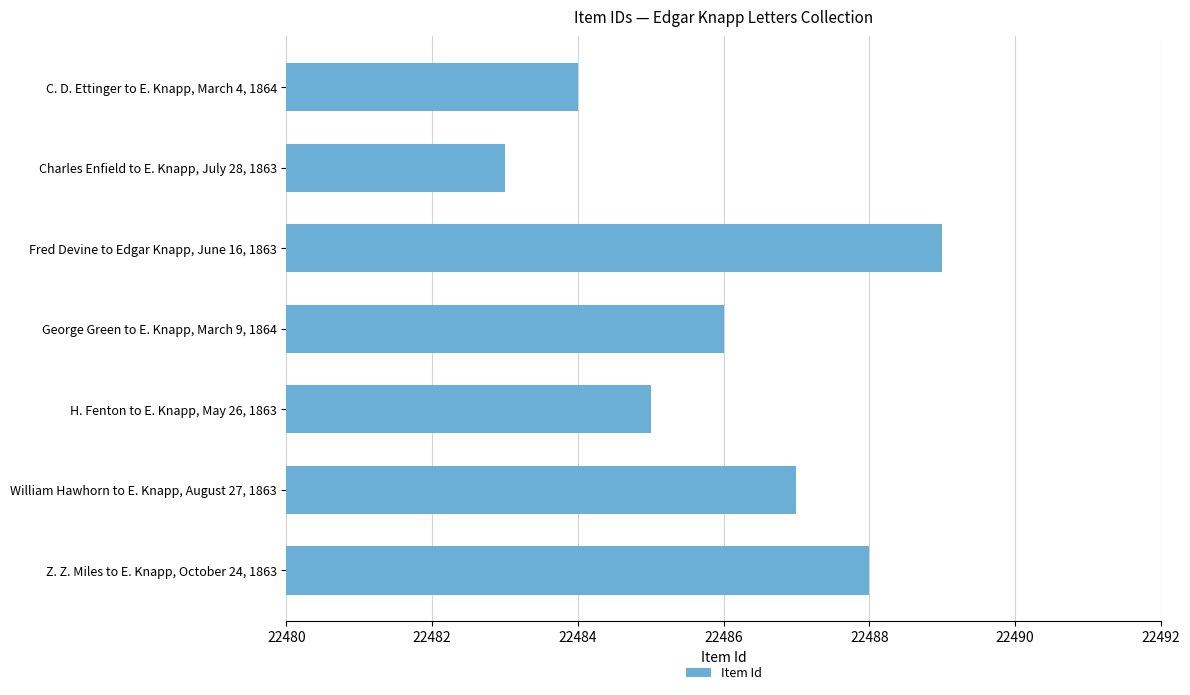

How many values are below 22486?

3